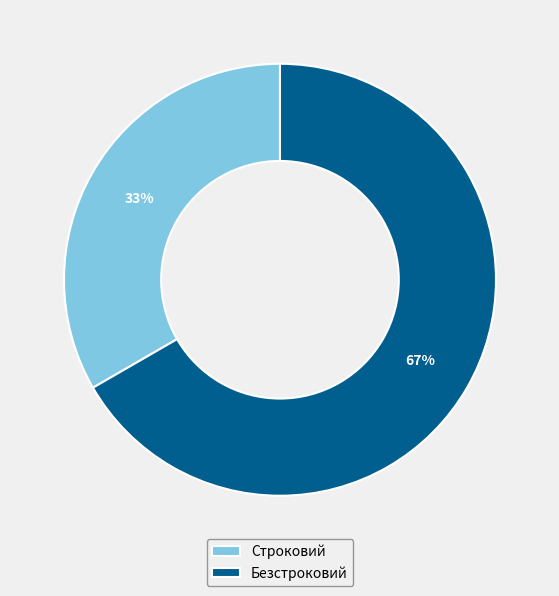

To the nearest percent, what is the average slice percentage?

50%